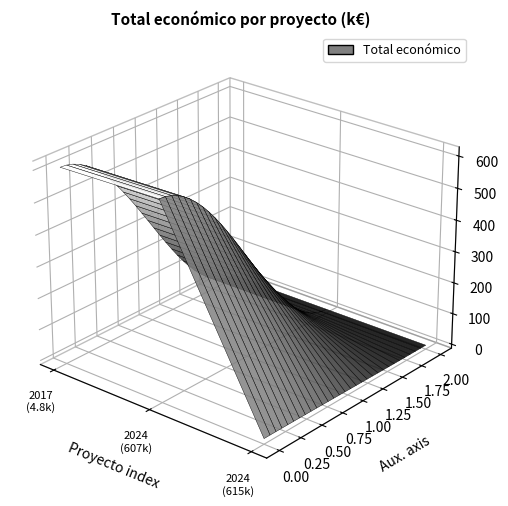

Reading left to right, transcribe all the data shown in this chart.

607342	615375	4800